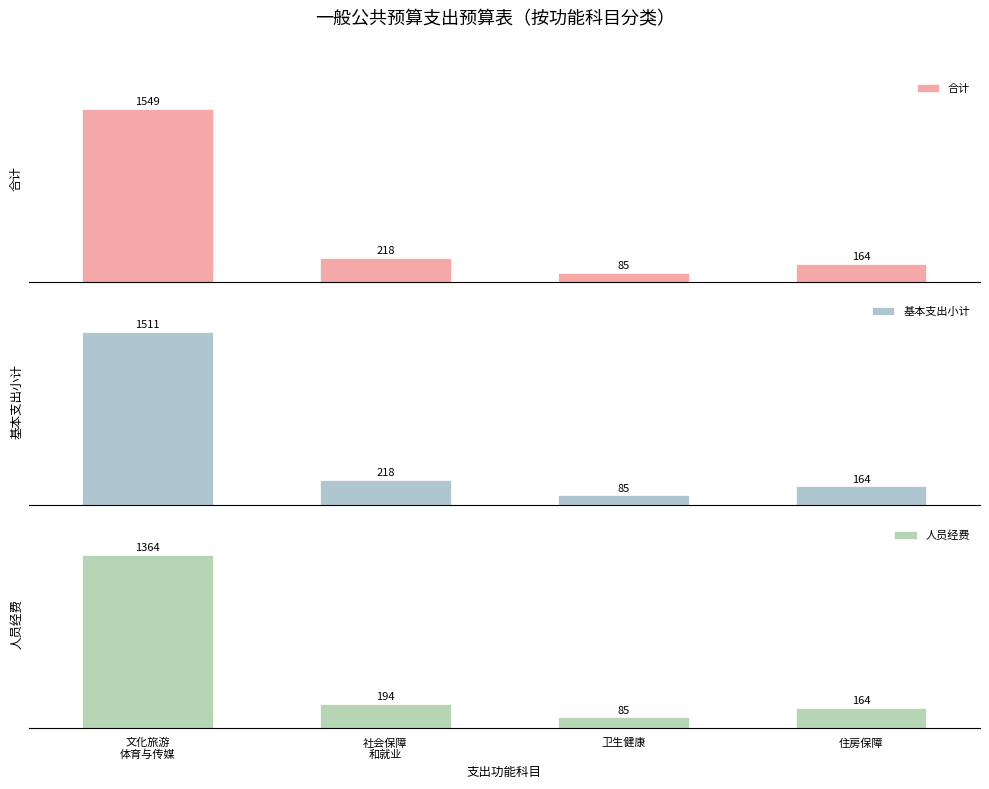

What is the difference between the highest and lowest values at 文化旅游
体育与传媒?

185.2